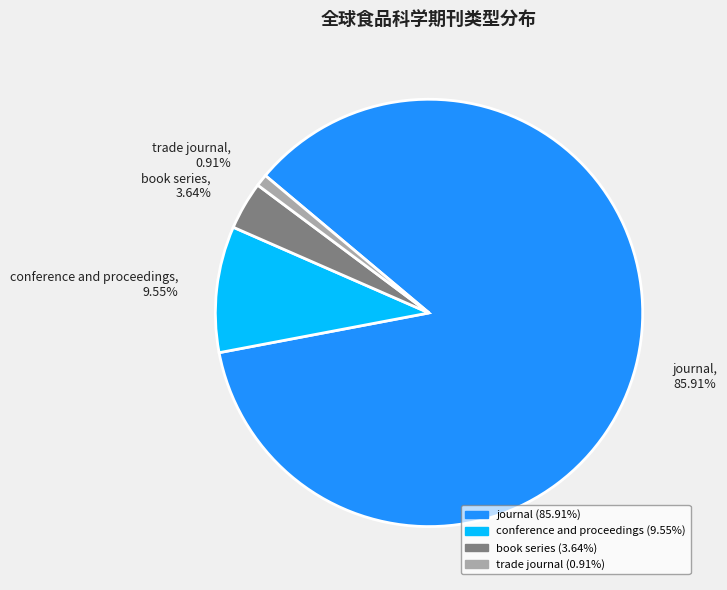

Which category has the biggest portion of the pie?

journal